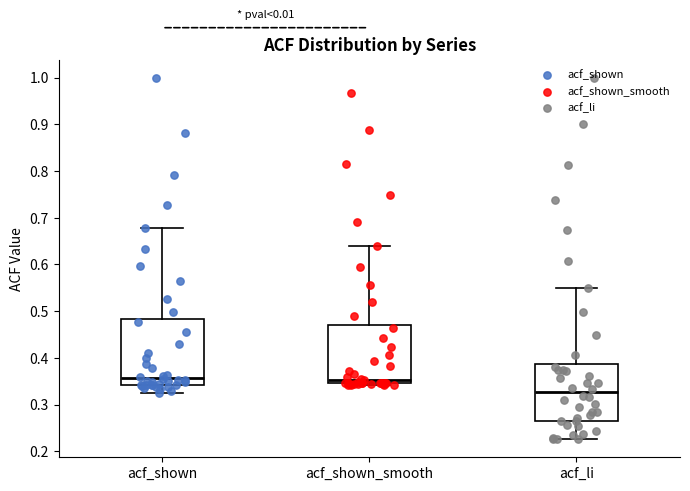

Reading left to right, read every box against the y-axis: the position of its median line, the range the box covers, and the ends of its whiskers. The values are not printed on the chart, so give them approximately, as read against the axis.

acf_shown: median 0.36, box 0.34 to 0.48, whiskers 0.32 to 0.68
acf_shown_smooth: median 0.35 (just above the box's lower edge), box 0.35 to 0.47, whiskers 0.34 to 0.64
acf_li: median 0.33, box 0.26 to 0.39, whiskers 0.23 to 0.55